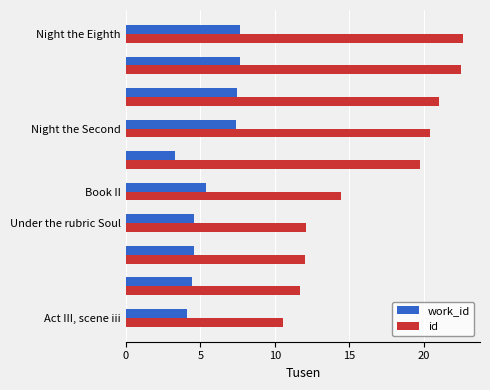

List the series in order of their overall mean, highest first.

id, work_id